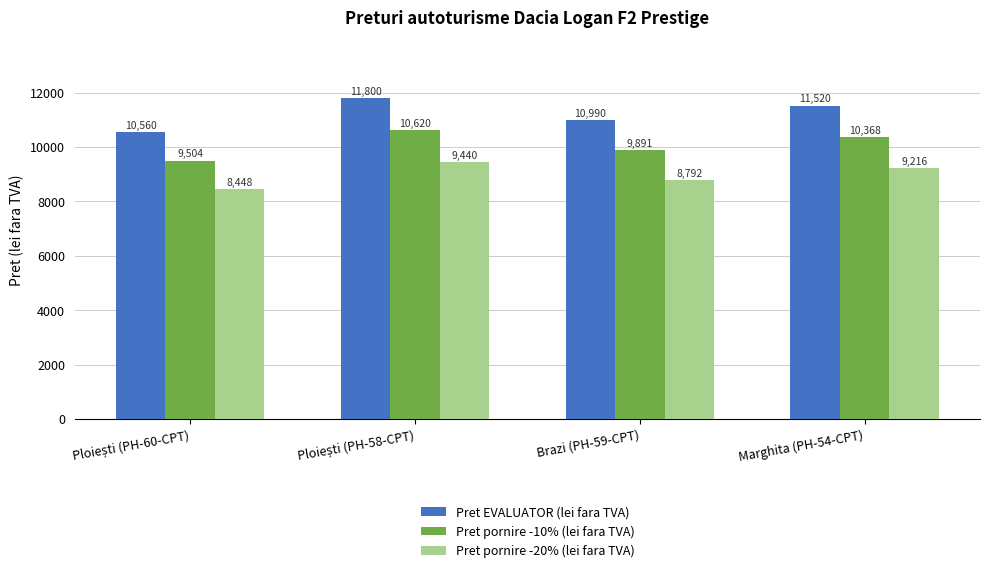

Are the bars horizontal?

No